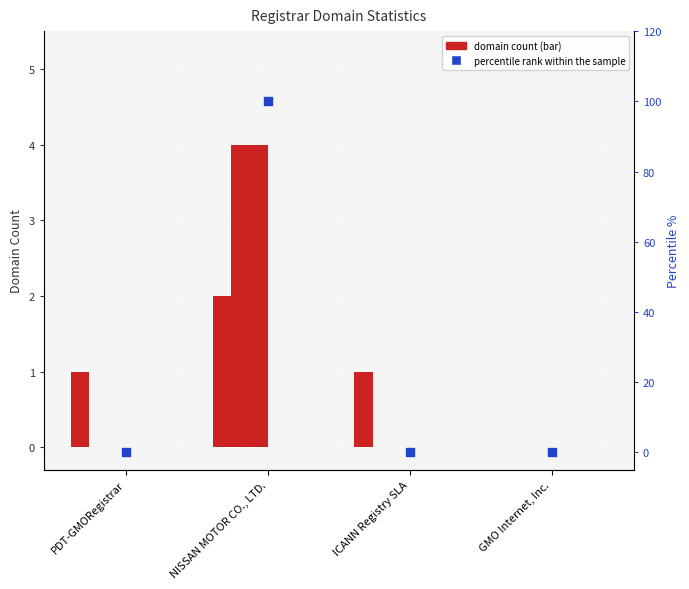

Which series has the largest Y range (max minus min)?

percentile rank within the sample